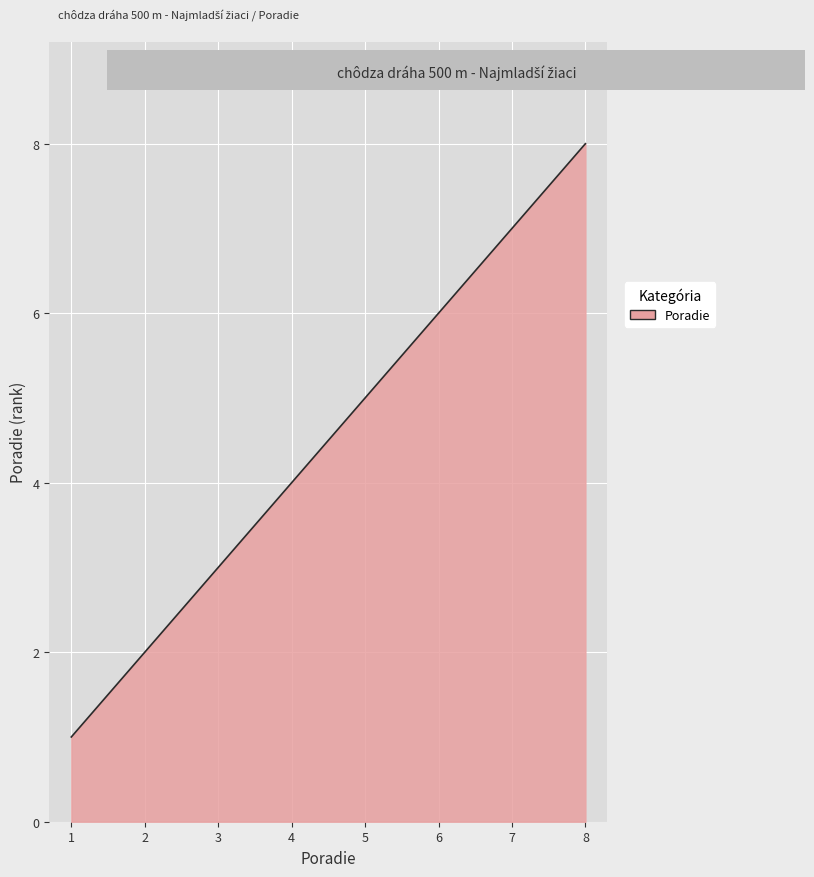

Does the chart display data point markers on the line(s)?

No